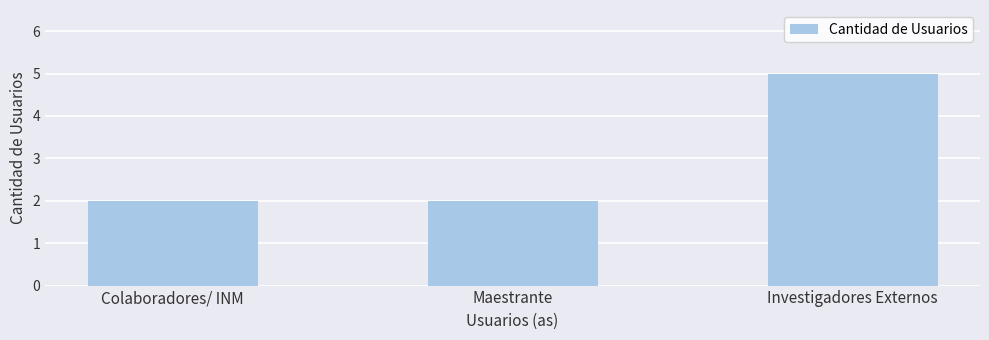

At which category does the chart reach its peak across all series?

Investigadores Externos